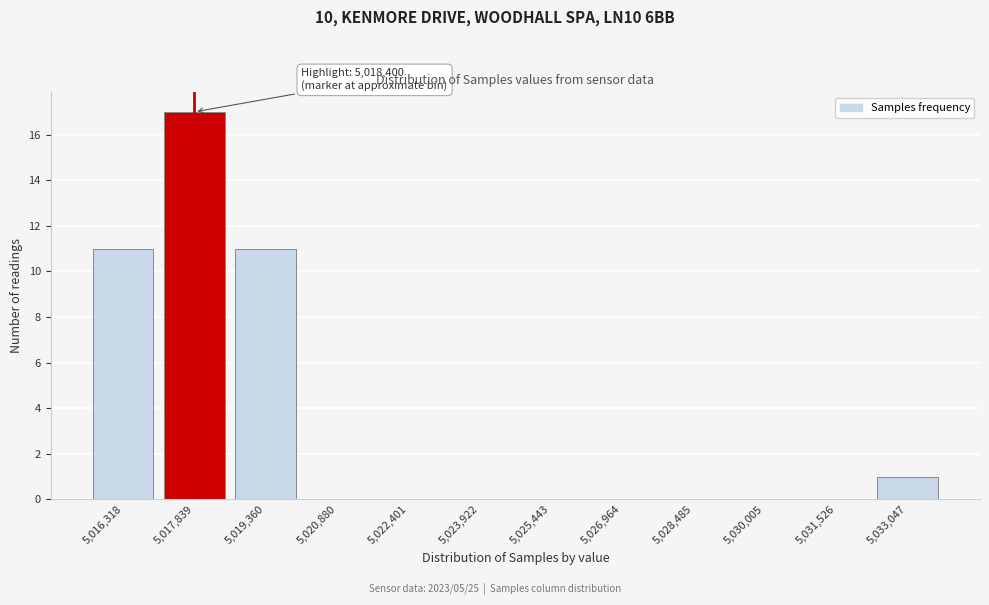

Reading right to left, what are all the values shown in this chart?

5,033,047=1	5,031,526=0	5,030,005=0	5,028,485=0	5,026,964=0	5,025,443=0	5,023,922=0	5,022,401=0	5,020,880=0	5,019,360=11	5,017,839=17	5,016,318=11